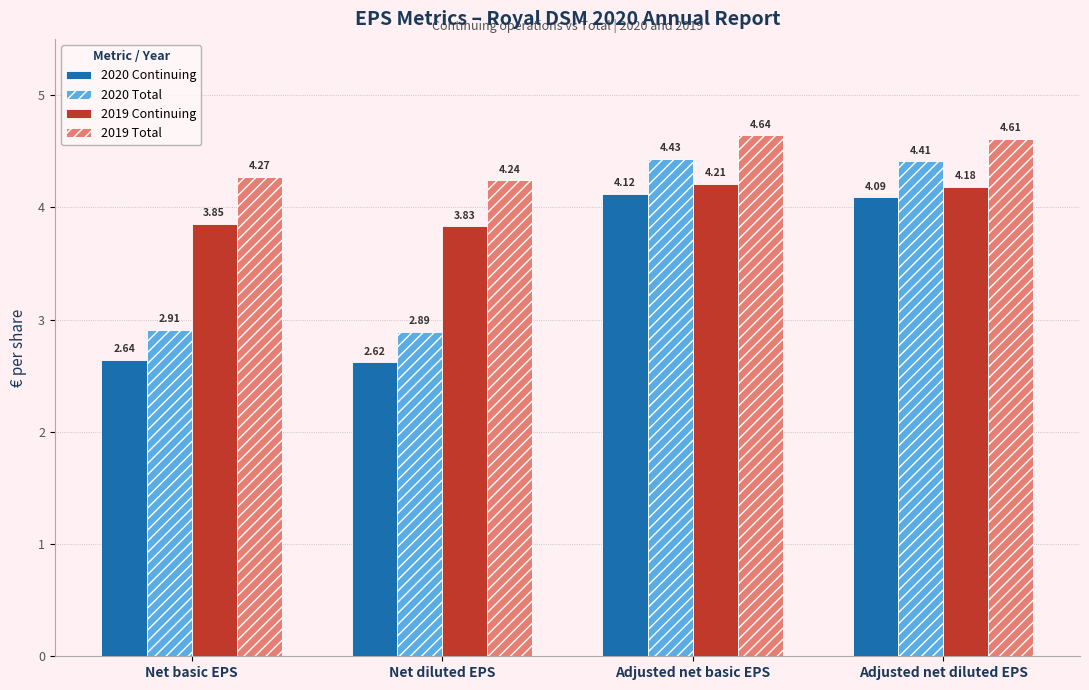

At how many categories does at least one series exceed 3?

4